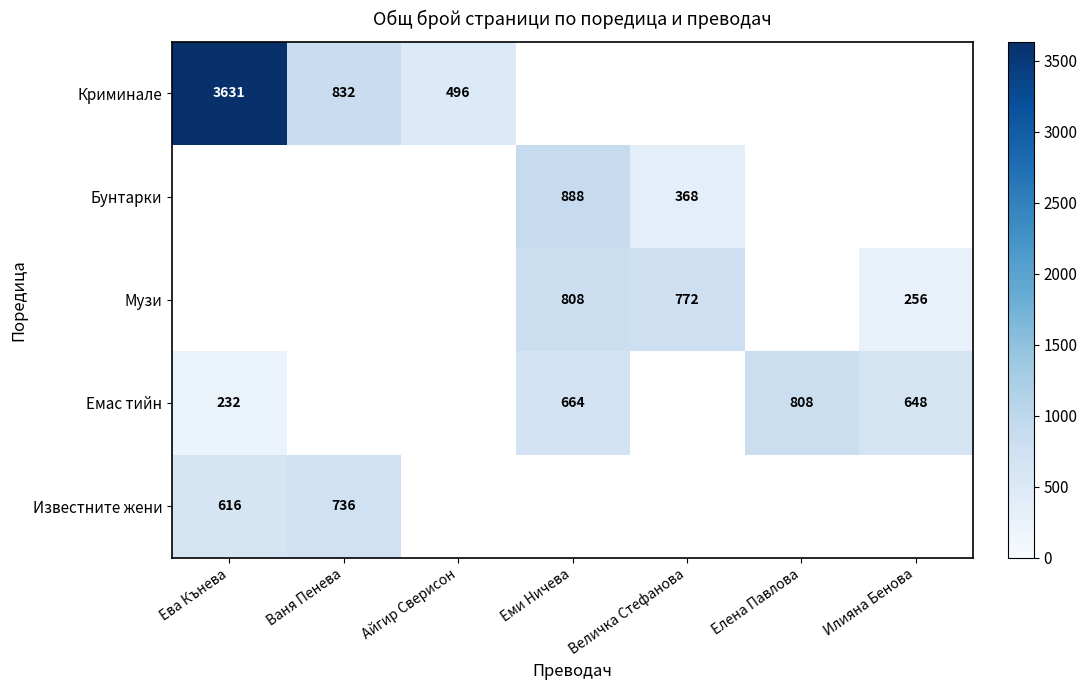

Is it true that Музи equals 430 at Илияна Бенова?

False